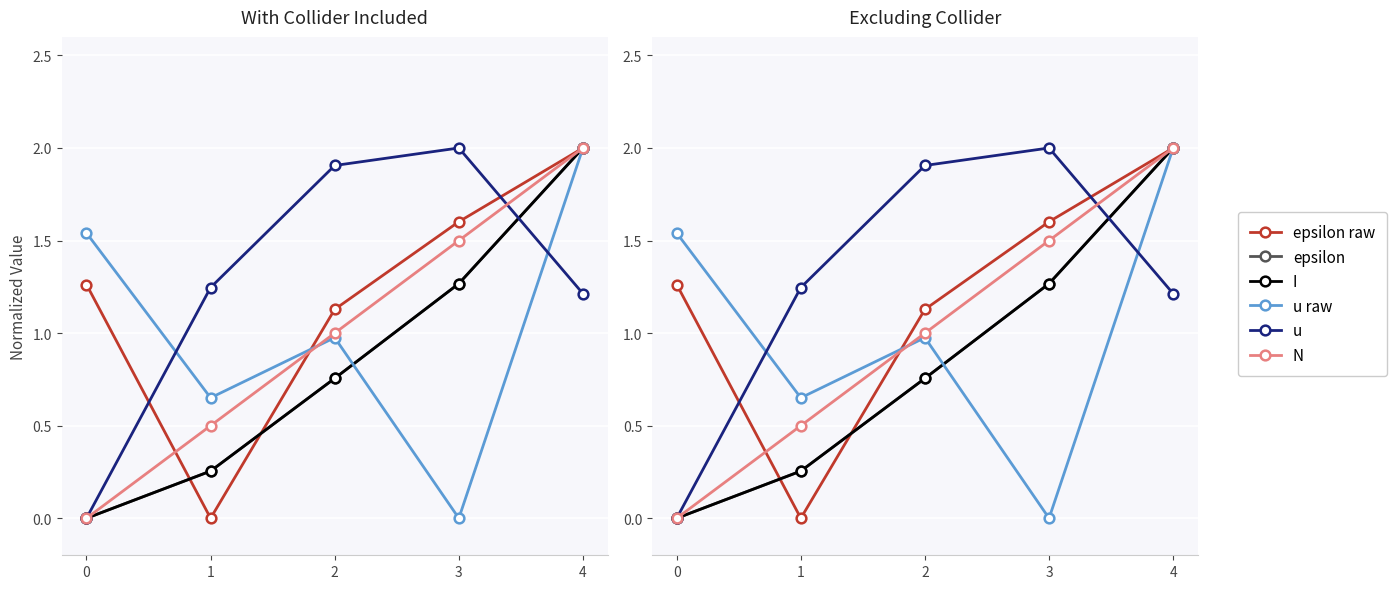

True or false: epsilon and u raw cross at least once.

True